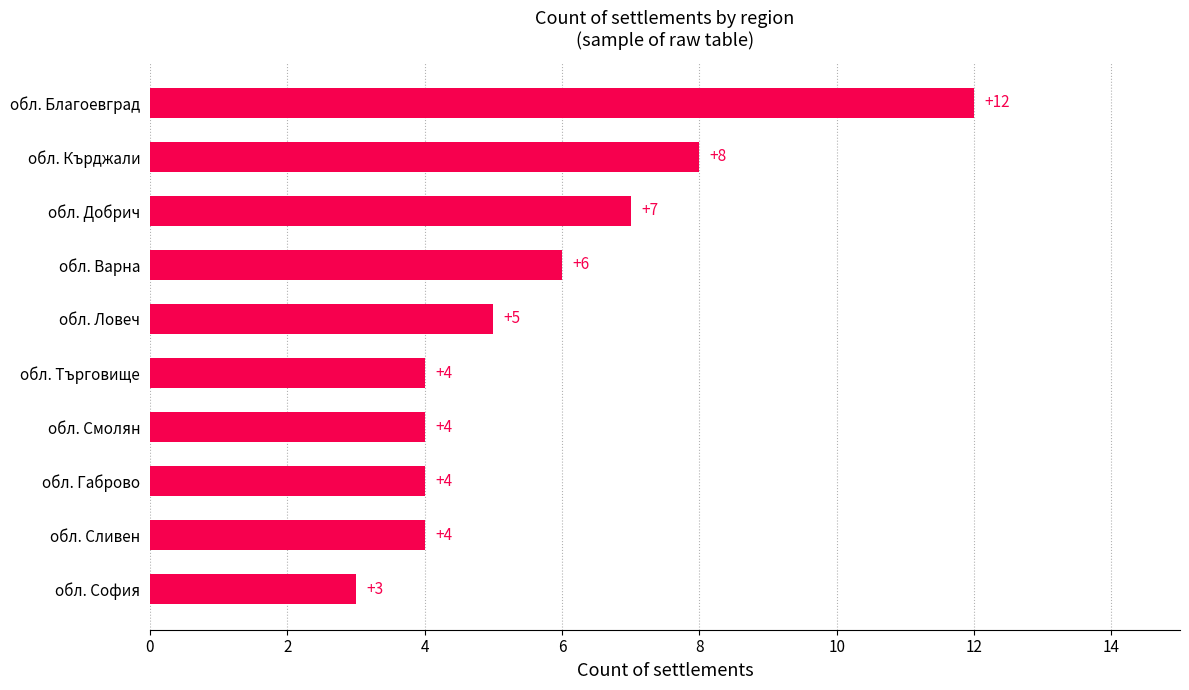

Which category has the lowest value across all series?

обл. София